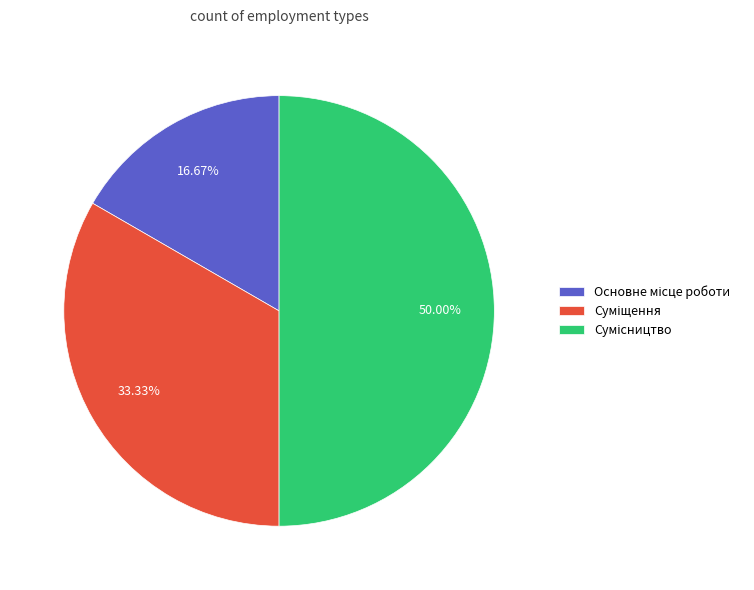

Does Сумісництво account for over 50% of the chart?

No